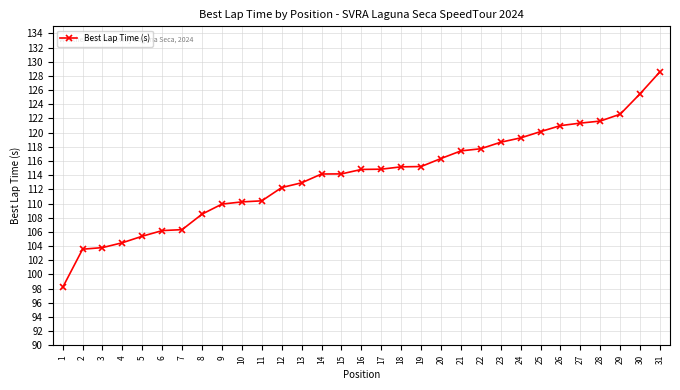

What is the sum of the values at 22 and 13?

230.7